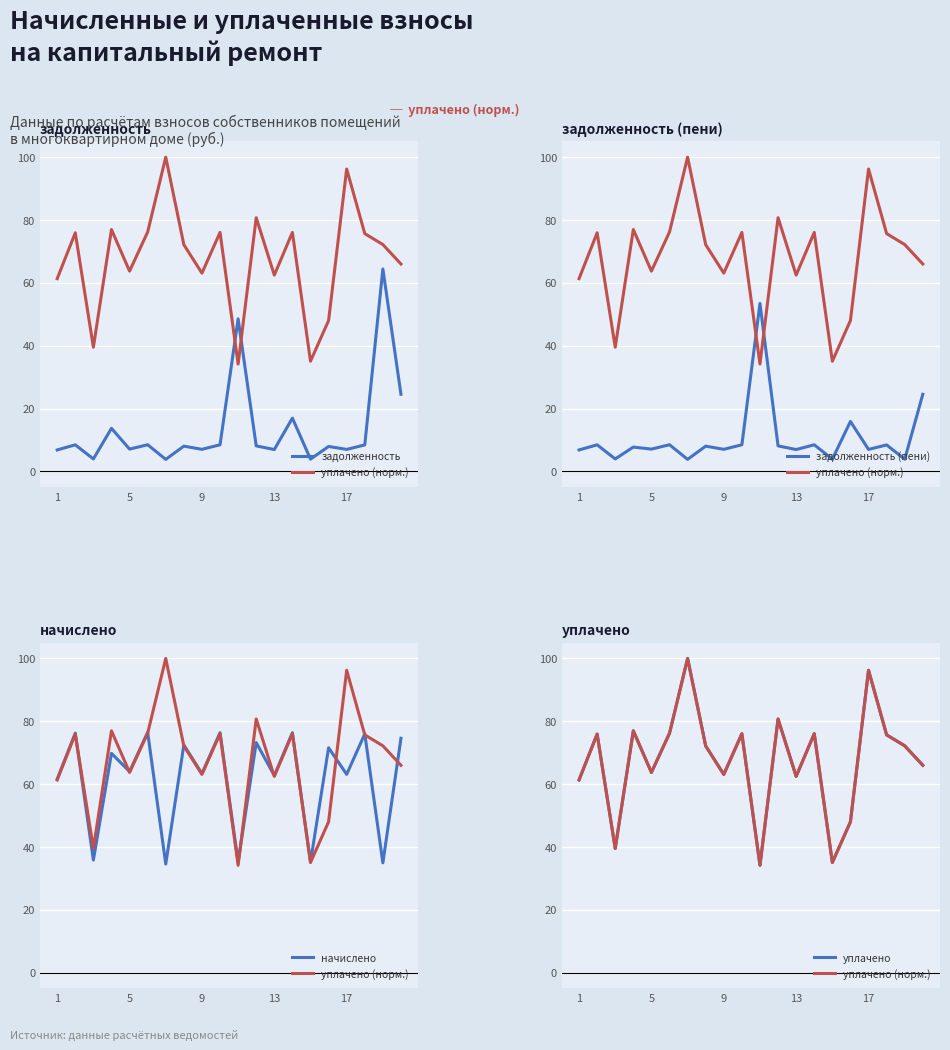

What is the difference between the maximum and minimum values in the уплачено series?

65.8